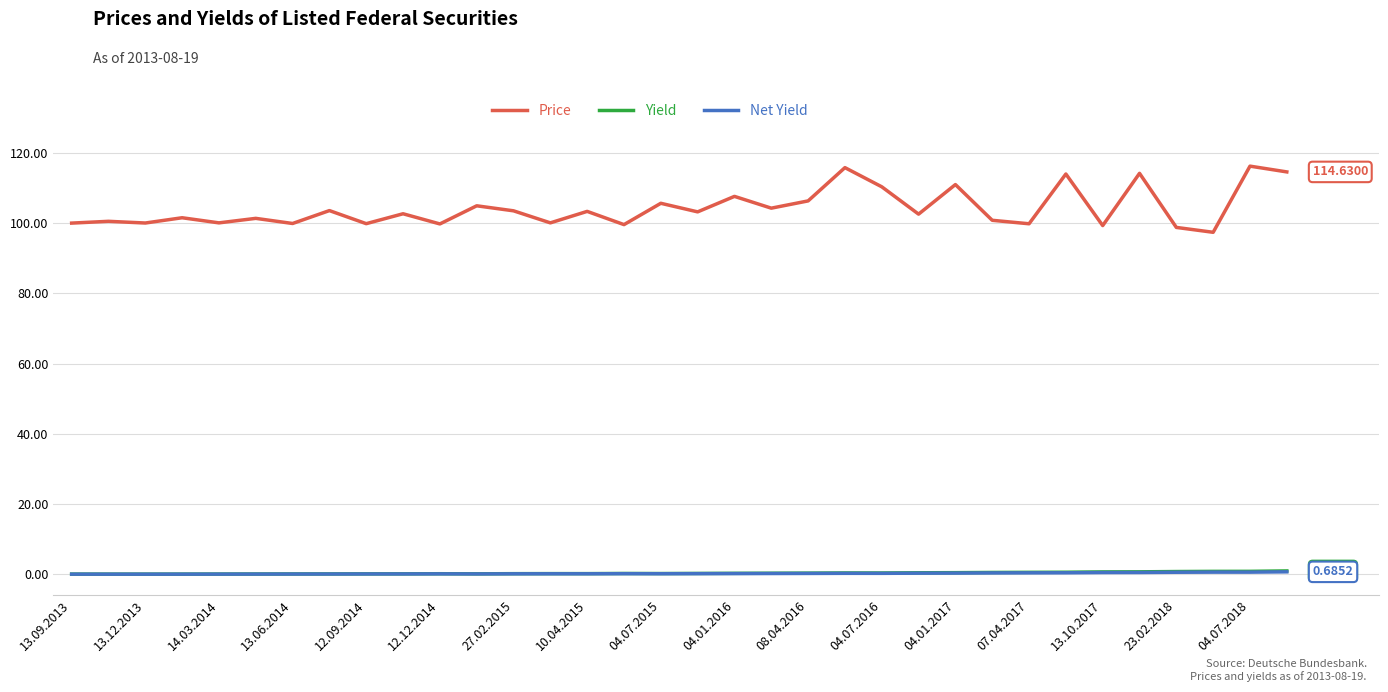

What is the sum of all Net Yield values?

7.9